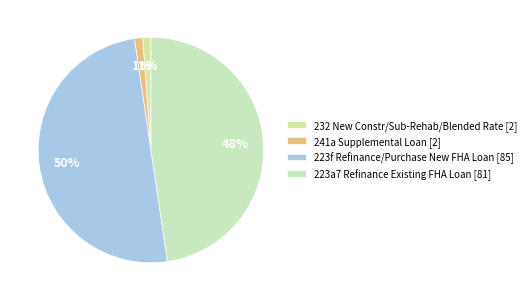

How many slices are in this pie chart?

4